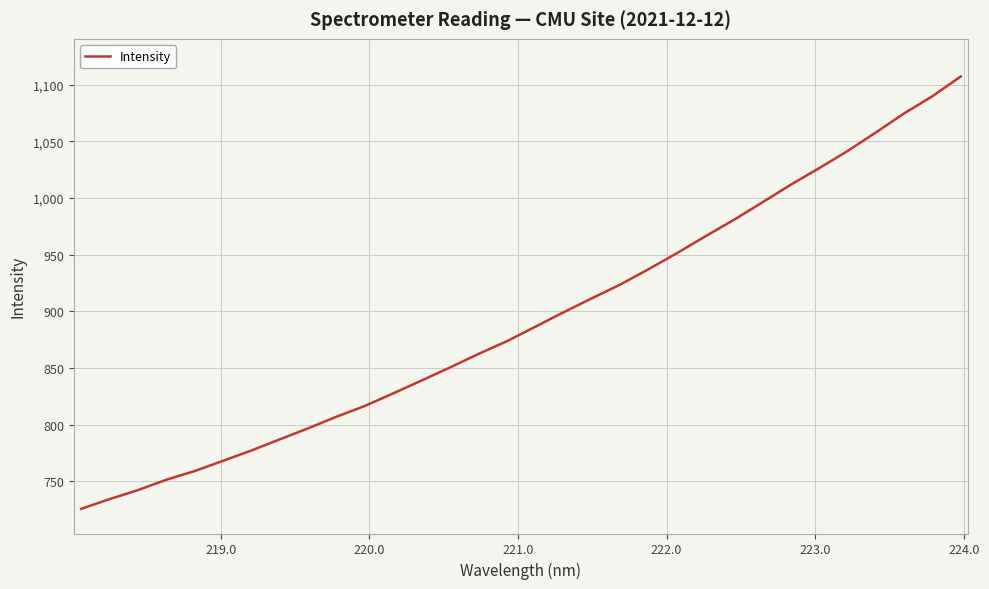

What is the minimum value shown in the chart?

725.7